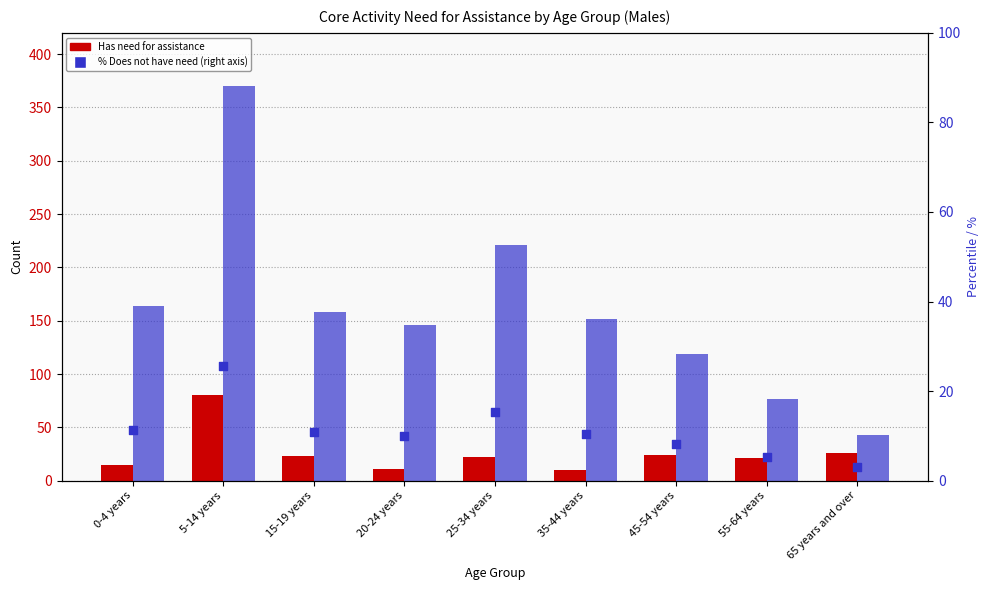

Is the value of Has need for assistance at 5-14 years greater than the value of Does not have need for assistance at 55-64 years?

Yes